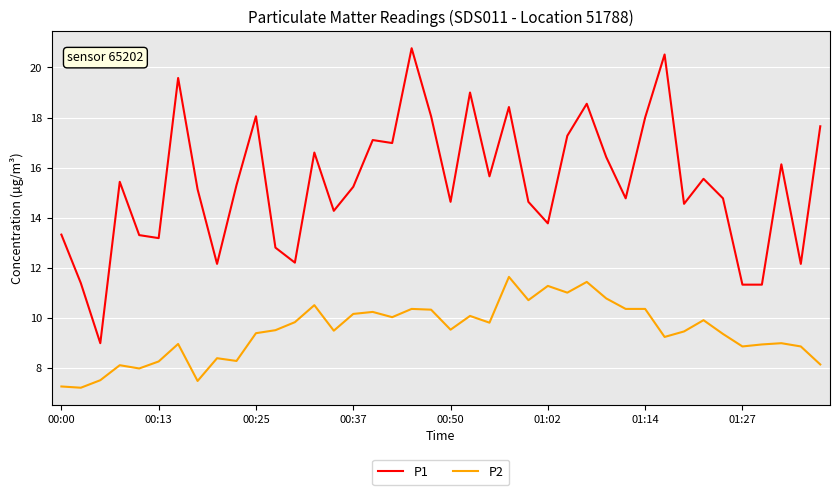

Which series has the widest spread of values?

P1